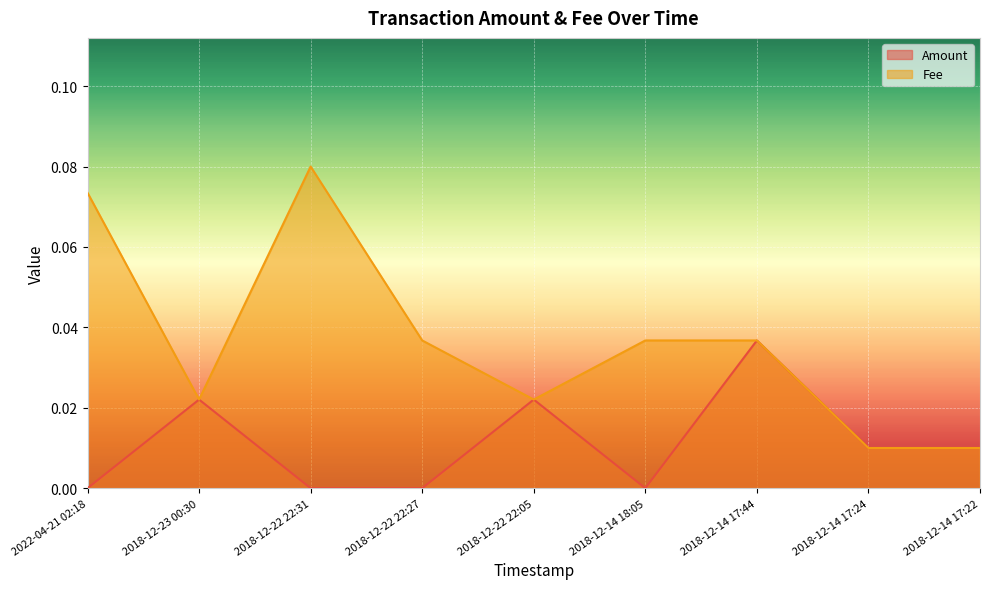

List the labels in order of Fee value, smallest first.

2018-12-14 17:24, 2018-12-14 17:22, 2018-12-23 00:30, 2018-12-22 22:05, 2018-12-22 22:27, 2018-12-14 18:05, 2018-12-14 17:44, 2022-04-21 02:18, 2018-12-22 22:31